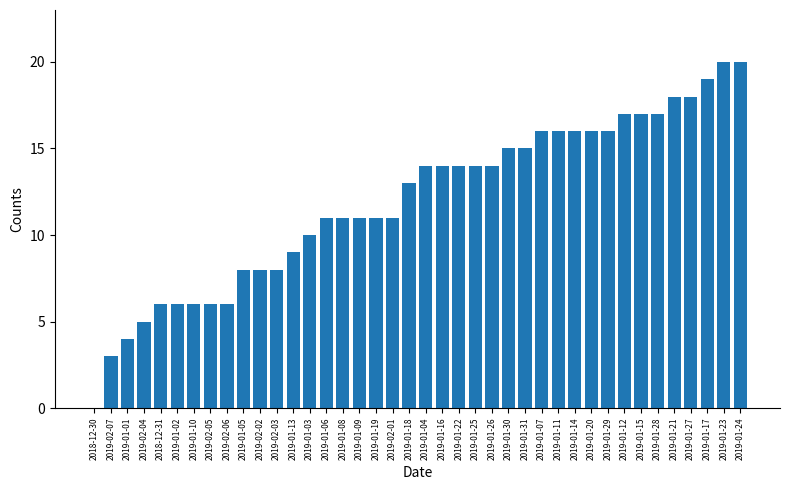

What is the maximum value shown in the chart?

20